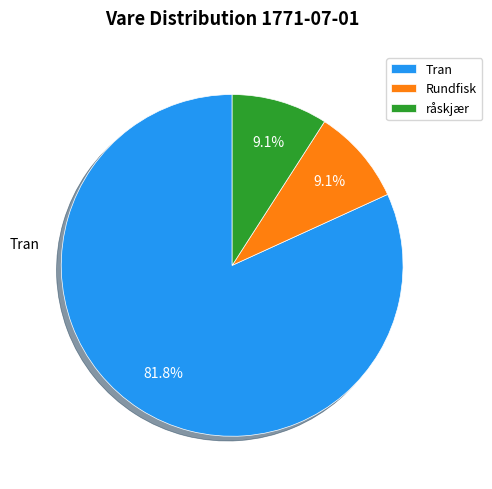

To the nearest percent, what portion does Rundfisk represent?

9%